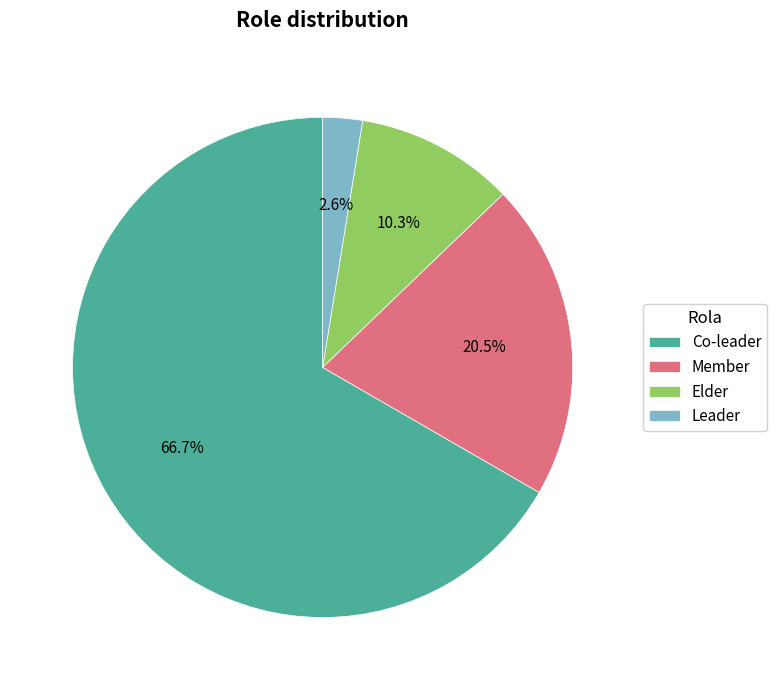

To the nearest percent, what portion does Elder represent?

10%